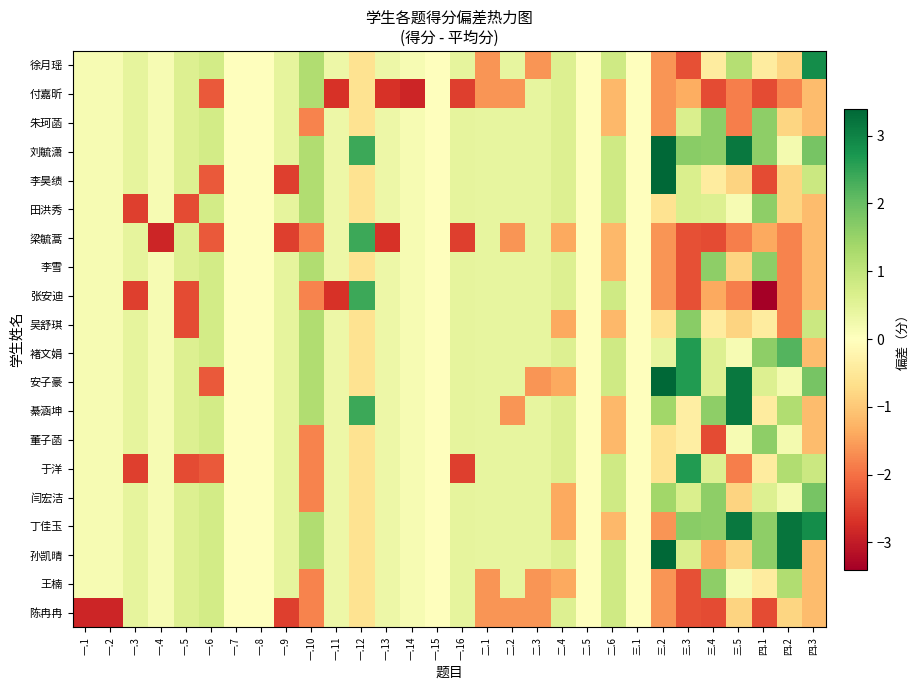

Reading left to right, list all the values displayed in this chart.

徐月瑶: 一.1=0.1	一.2=0.1	一.3=0.5	一.4=0.1	一.5=0.6	一.6=0.8	一.7=0.0	一.8=0.0	一.9=0.5	一.10=1.2	一.11=0.3	一.12=-0.6	一.13=0.3	一.14=0.1	一.15=0.0	一.16=0.5	二.1=-1.6	二.2=0.4	二.3=-1.6	二.4=0.6	二.5=0.0	二.6=0.8	三.1=0.0	三.2=-1.6	三.3=-2.4	三.4=-0.4	三.5=1.1	四.1=-0.4	四.2=-0.8	四.3=2.9
付嘉昕: 一.1=0.1	一.2=0.1	一.3=0.5	一.4=0.1	一.5=0.6	一.6=-2.2	一.7=0.0	一.8=0.0	一.9=0.5	一.10=1.2	一.11=-2.7	一.12=-0.6	一.13=-2.7	一.14=-2.9	一.15=0.0	一.16=-2.5	二.1=-1.6	二.2=-1.6	二.3=0.4	二.4=0.6	二.5=0.0	二.6=-1.2	三.1=0.0	三.2=-1.6	三.3=-1.4	三.4=-2.4	三.5=-1.9	四.1=-2.4	四.2=-1.8	四.3=-1.1
朱珂菡: 一.1=0.1	一.2=0.1	一.3=0.5	一.4=0.1	一.5=0.6	一.6=0.8	一.7=0.0	一.8=0.0	一.9=0.5	一.10=-1.8	一.11=0.3	一.12=-0.6	一.13=0.3	一.14=0.1	一.15=0.0	一.16=0.5	二.1=0.4	二.2=0.4	二.3=0.4	二.4=0.6	二.5=0.0	二.6=-1.2	三.1=0.0	三.2=-1.6	三.3=0.6	三.4=1.6	三.5=-1.9	四.1=1.6	四.2=-0.8	四.3=-1.1
刘毓潇: 一.1=0.1	一.2=0.1	一.3=0.5	一.4=0.1	一.5=0.6	一.6=0.8	一.7=0.0	一.8=0.0	一.9=0.5	一.10=1.2	一.11=0.3	一.12=2.4	一.13=0.3	一.14=0.1	一.15=0.0	一.16=0.5	二.1=0.4	二.2=0.4	二.3=0.4	二.4=0.6	二.5=0.0	二.6=0.8	三.1=0.0	三.2=3.4	三.3=1.6	三.4=1.6	三.5=3.1	四.1=1.6	四.2=0.2	四.3=1.9
李昊绩: 一.1=0.1	一.2=0.1	一.3=0.5	一.4=0.1	一.5=0.6	一.6=-2.2	一.7=0.0	一.8=0.0	一.9=-2.5	一.10=1.2	一.11=0.3	一.12=-0.6	一.13=0.3	一.14=0.1	一.15=0.0	一.16=0.5	二.1=0.4	二.2=0.4	二.3=0.4	二.4=0.6	二.5=0.0	二.6=0.8	三.1=0.0	三.2=3.4	三.3=0.6	三.4=-0.4	三.5=-0.9	四.1=-2.4	四.2=-0.8	四.3=0.9
田洪秀: 一.1=0.1	一.2=0.1	一.3=-2.5	一.4=0.1	一.5=-2.4	一.6=0.8	一.7=0.0	一.8=0.0	一.9=0.5	一.10=1.2	一.11=0.3	一.12=-0.6	一.13=0.3	一.14=0.1	一.15=0.0	一.16=0.5	二.1=0.4	二.2=0.4	二.3=0.4	二.4=0.6	二.5=0.0	二.6=0.8	三.1=0.0	三.2=-0.6	三.3=0.6	三.4=0.6	三.5=0.1	四.1=1.6	四.2=-0.8	四.3=-1.1
梁毓蒿: 一.1=0.1	一.2=0.1	一.3=0.5	一.4=-2.9	一.5=0.6	一.6=-2.2	一.7=0.0	一.8=0.0	一.9=-2.5	一.10=-1.8	一.11=0.3	一.12=2.4	一.13=-2.7	一.14=0.1	一.15=0.0	一.16=-2.5	二.1=0.4	二.2=-1.6	二.3=0.4	二.4=-1.4	二.5=0.0	二.6=-1.2	三.1=0.0	三.2=-1.6	三.3=-2.4	三.4=-2.4	三.5=-1.9	四.1=-1.4	四.2=-1.8	四.3=-1.1
李雪: 一.1=0.1	一.2=0.1	一.3=0.5	一.4=0.1	一.5=0.6	一.6=0.8	一.7=0.0	一.8=0.0	一.9=0.5	一.10=1.2	一.11=0.3	一.12=-0.6	一.13=0.3	一.14=0.1	一.15=0.0	一.16=0.5	二.1=0.4	二.2=0.4	二.3=0.4	二.4=0.6	二.5=0.0	二.6=-1.2	三.1=0.0	三.2=-1.6	三.3=-2.4	三.4=1.6	三.5=-0.9	四.1=1.6	四.2=-1.8	四.3=-1.1
张安迪: 一.1=0.1	一.2=0.1	一.3=-2.5	一.4=0.1	一.5=-2.4	一.6=0.8	一.7=0.0	一.8=0.0	一.9=0.5	一.10=-1.8	一.11=-2.7	一.12=2.4	一.13=0.3	一.14=0.1	一.15=0.0	一.16=0.5	二.1=0.4	二.2=0.4	二.3=0.4	二.4=0.6	二.5=0.0	二.6=0.8	三.1=0.0	三.2=-1.6	三.3=-2.4	三.4=-1.4	三.5=-1.9	四.1=-3.4	四.2=-1.8	四.3=-1.1
吴舒琪: 一.1=0.1	一.2=0.1	一.3=0.5	一.4=0.1	一.5=-2.4	一.6=0.8	一.7=0.0	一.8=0.0	一.9=0.5	一.10=1.2	一.11=0.3	一.12=-0.6	一.13=0.3	一.14=0.1	一.15=0.0	一.16=0.5	二.1=0.4	二.2=0.4	二.3=0.4	二.4=-1.4	二.5=0.0	二.6=-1.2	三.1=0.0	三.2=-0.6	三.3=1.6	三.4=-0.4	三.5=-0.9	四.1=-0.4	四.2=-1.8	四.3=0.9
褚文娟: 一.1=0.1	一.2=0.1	一.3=0.5	一.4=0.1	一.5=0.6	一.6=0.8	一.7=0.0	一.8=0.0	一.9=0.5	一.10=1.2	一.11=0.3	一.12=-0.6	一.13=0.3	一.14=0.1	一.15=0.0	一.16=0.5	二.1=0.4	二.2=0.4	二.3=0.4	二.4=0.6	二.5=0.0	二.6=0.8	三.1=0.0	三.2=0.4	三.3=2.6	三.4=0.6	三.5=0.1	四.1=1.6	四.2=2.2	四.3=-1.1
安子豪: 一.1=0.1	一.2=0.1	一.3=0.5	一.4=0.1	一.5=0.6	一.6=-2.2	一.7=0.0	一.8=0.0	一.9=0.5	一.10=1.2	一.11=0.3	一.12=-0.6	一.13=0.3	一.14=0.1	一.15=0.0	一.16=0.5	二.1=0.4	二.2=0.4	二.3=-1.6	二.4=-1.4	二.5=0.0	二.6=0.8	三.1=0.0	三.2=3.4	三.3=2.6	三.4=0.6	三.5=3.1	四.1=0.6	四.2=0.2	四.3=1.9
綦涵坤: 一.1=0.1	一.2=0.1	一.3=0.5	一.4=0.1	一.5=0.6	一.6=0.8	一.7=0.0	一.8=0.0	一.9=0.5	一.10=1.2	一.11=0.3	一.12=2.4	一.13=0.3	一.14=0.1	一.15=0.0	一.16=0.5	二.1=0.4	二.2=-1.6	二.3=0.4	二.4=0.6	二.5=0.0	二.6=-1.2	三.1=0.0	三.2=1.4	三.3=-0.4	三.4=1.6	三.5=3.1	四.1=-0.4	四.2=1.2	四.3=-1.1
董子菡: 一.1=0.1	一.2=0.1	一.3=0.5	一.4=0.1	一.5=0.6	一.6=0.8	一.7=0.0	一.8=0.0	一.9=0.5	一.10=-1.8	一.11=0.3	一.12=-0.6	一.13=0.3	一.14=0.1	一.15=0.0	一.16=0.5	二.1=0.4	二.2=0.4	二.3=0.4	二.4=0.6	二.5=0.0	二.6=-1.2	三.1=0.0	三.2=-0.6	三.3=-0.4	三.4=-2.4	三.5=0.1	四.1=1.6	四.2=0.2	四.3=-1.1
于洋: 一.1=0.1	一.2=0.1	一.3=-2.5	一.4=0.1	一.5=-2.4	一.6=-2.2	一.7=0.0	一.8=0.0	一.9=0.5	一.10=-1.8	一.11=0.3	一.12=-0.6	一.13=0.3	一.14=0.1	一.15=0.0	一.16=-2.5	二.1=0.4	二.2=0.4	二.3=0.4	二.4=0.6	二.5=0.0	二.6=0.8	三.1=0.0	三.2=-0.6	三.3=2.6	三.4=0.6	三.5=-1.9	四.1=-0.4	四.2=1.2	四.3=0.9
闫宏洁: 一.1=0.1	一.2=0.1	一.3=0.5	一.4=0.1	一.5=0.6	一.6=0.8	一.7=0.0	一.8=0.0	一.9=0.5	一.10=-1.8	一.11=0.3	一.12=-0.6	一.13=0.3	一.14=0.1	一.15=0.0	一.16=0.5	二.1=0.4	二.2=0.4	二.3=0.4	二.4=-1.4	二.5=0.0	二.6=0.8	三.1=0.0	三.2=1.4	三.3=0.6	三.4=1.6	三.5=-0.9	四.1=0.6	四.2=0.2	四.3=1.9
丁佳玉: 一.1=0.1	一.2=0.1	一.3=0.5	一.4=0.1	一.5=0.6	一.6=0.8	一.7=0.0	一.8=0.0	一.9=0.5	一.10=1.2	一.11=0.3	一.12=-0.6	一.13=0.3	一.14=0.1	一.15=0.0	一.16=0.5	二.1=0.4	二.2=0.4	二.3=0.4	二.4=-1.4	二.5=0.0	二.6=-1.2	三.1=0.0	三.2=-1.6	三.3=1.6	三.4=1.6	三.5=3.1	四.1=1.6	四.2=3.2	四.3=2.9
孙凯晴: 一.1=0.1	一.2=0.1	一.3=0.5	一.4=0.1	一.5=0.6	一.6=0.8	一.7=0.0	一.8=0.0	一.9=0.5	一.10=1.2	一.11=0.3	一.12=-0.6	一.13=0.3	一.14=0.1	一.15=0.0	一.16=0.5	二.1=0.4	二.2=0.4	二.3=0.4	二.4=0.6	二.5=0.0	二.6=0.8	三.1=0.0	三.2=3.4	三.3=0.6	三.4=-1.4	三.5=-0.9	四.1=1.6	四.2=3.2	四.3=-1.1
王楠: 一.1=0.1	一.2=0.1	一.3=0.5	一.4=0.1	一.5=0.6	一.6=0.8	一.7=0.0	一.8=0.0	一.9=0.5	一.10=-1.8	一.11=0.3	一.12=-0.6	一.13=0.3	一.14=0.1	一.15=0.0	一.16=0.5	二.1=-1.6	二.2=0.4	二.3=-1.6	二.4=-1.4	二.5=0.0	二.6=0.8	三.1=0.0	三.2=-1.6	三.3=-2.4	三.4=1.6	三.5=0.1	四.1=-0.4	四.2=1.2	四.3=-1.1
陈冉冉: 一.1=-2.9	一.2=-2.9	一.3=0.5	一.4=0.1	一.5=0.6	一.6=0.8	一.7=0.0	一.8=0.0	一.9=-2.5	一.10=-1.8	一.11=0.3	一.12=-0.6	一.13=0.3	一.14=0.1	一.15=0.0	一.16=0.5	二.1=-1.6	二.2=-1.6	二.3=-1.6	二.4=0.6	二.5=0.0	二.6=0.8	三.1=0.0	三.2=-1.6	三.3=-2.4	三.4=-2.4	三.5=-0.9	四.1=-2.4	四.2=-0.8	四.3=-1.1